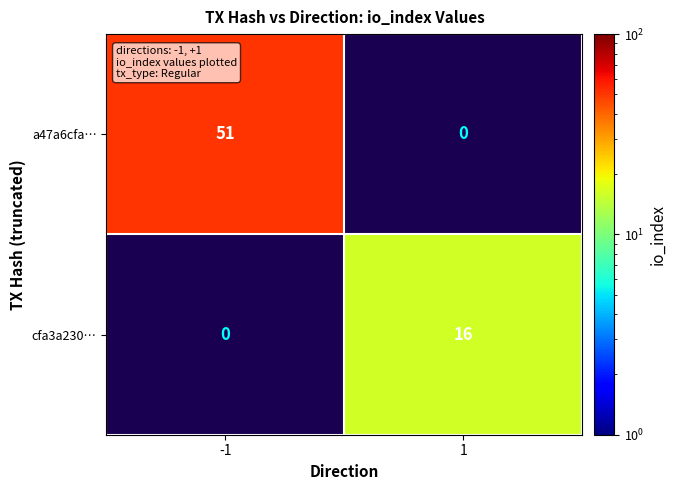

Is it true that cfa3a230… equals 16 at 1?

True